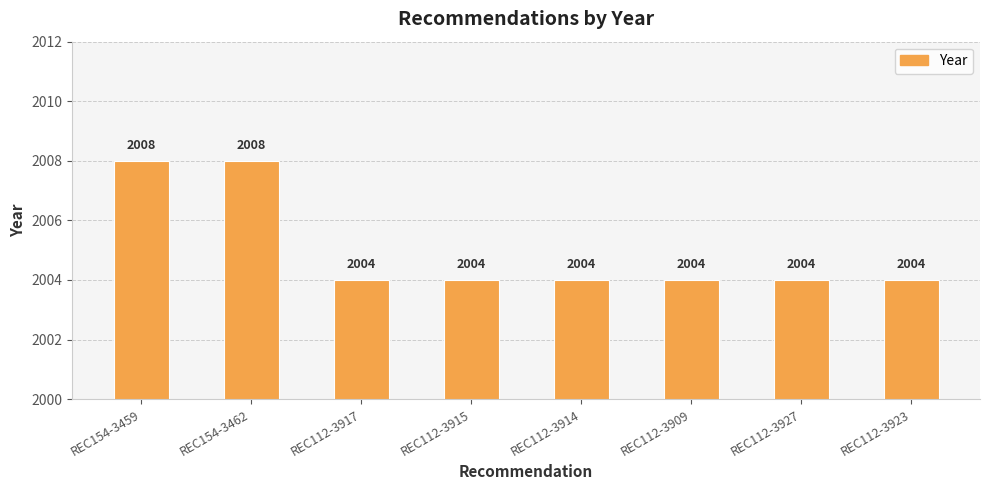

What is the greatest value displayed?

2008